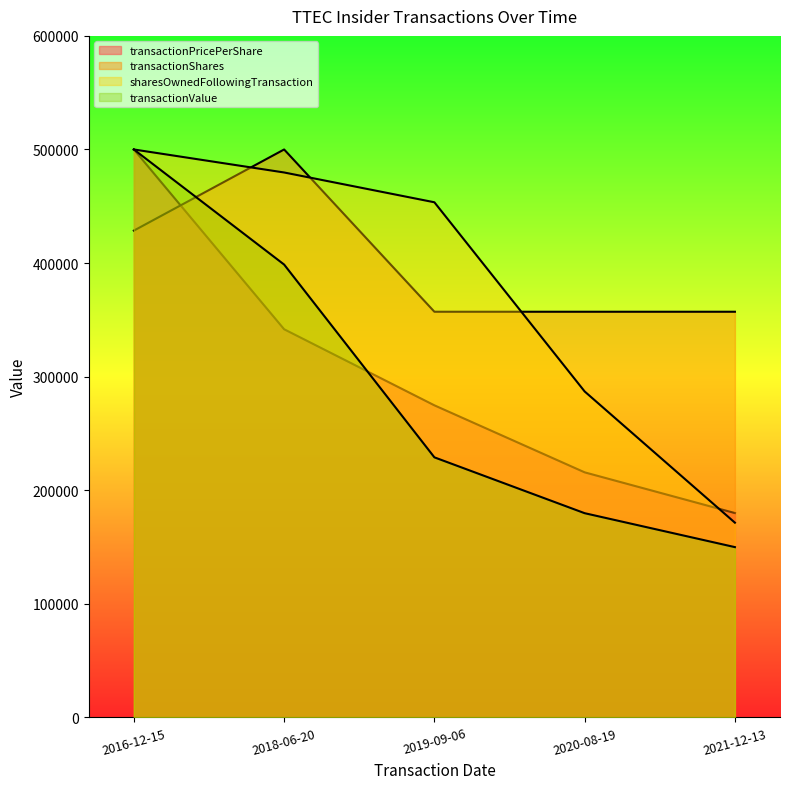

What is the minimum value shown in the chart?

149914.5